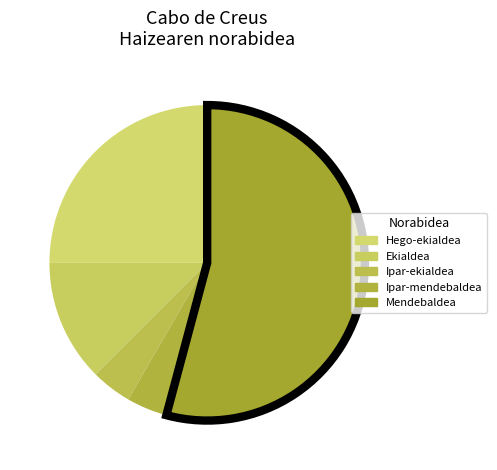

To the nearest percent, what is the difference between the Ekialdea and Ipar-mendebaldea slice percentages?

8%